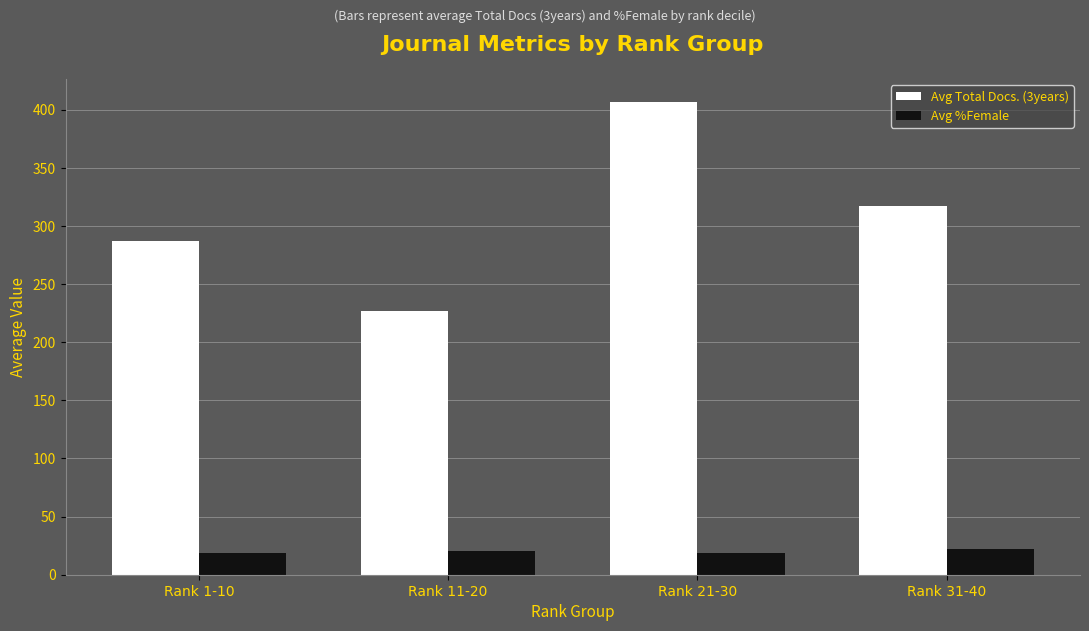

What is the difference between the highest and lowest values at Rank 11-20?

206.3